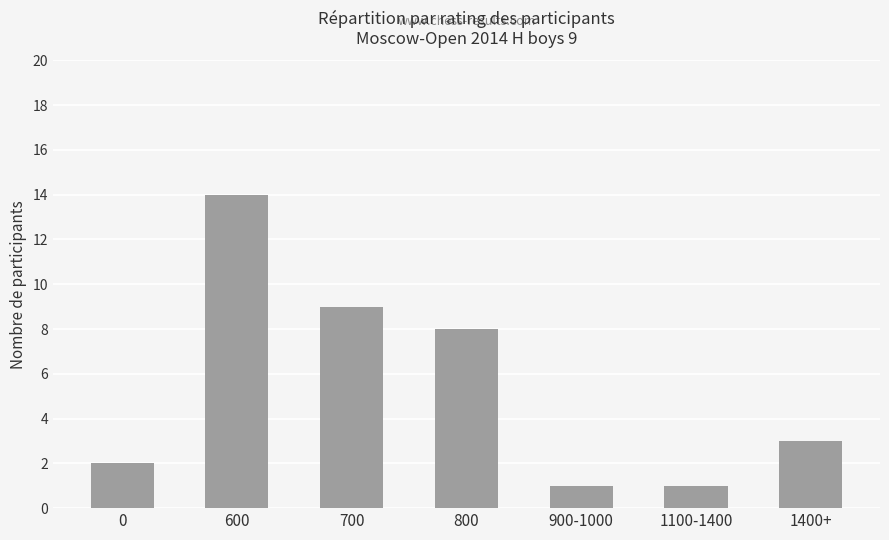

How many data points are less than 3?

3